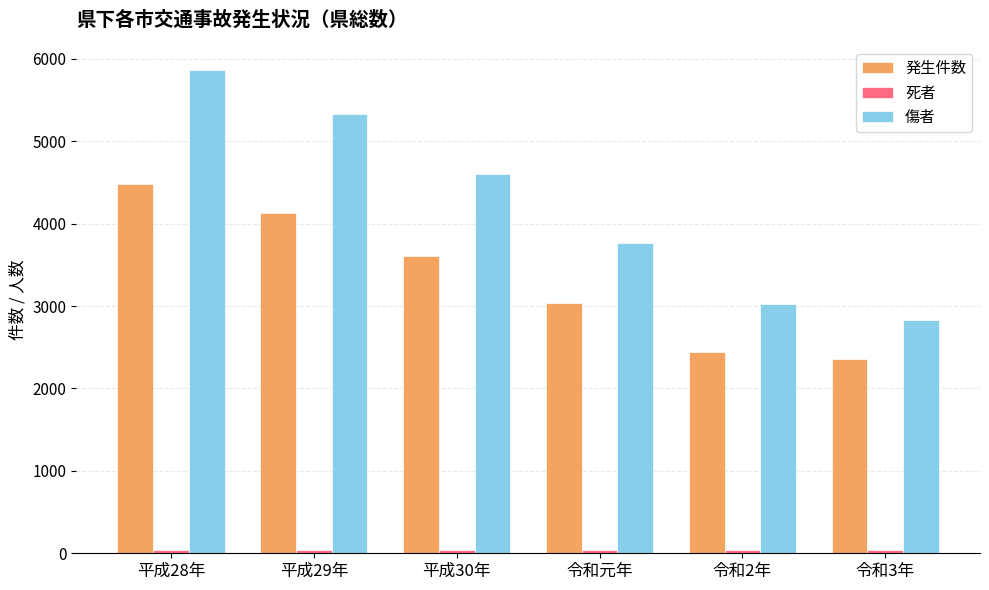

Between 平成29年 and 平成30年, which series saw the biggest shift?

傷者